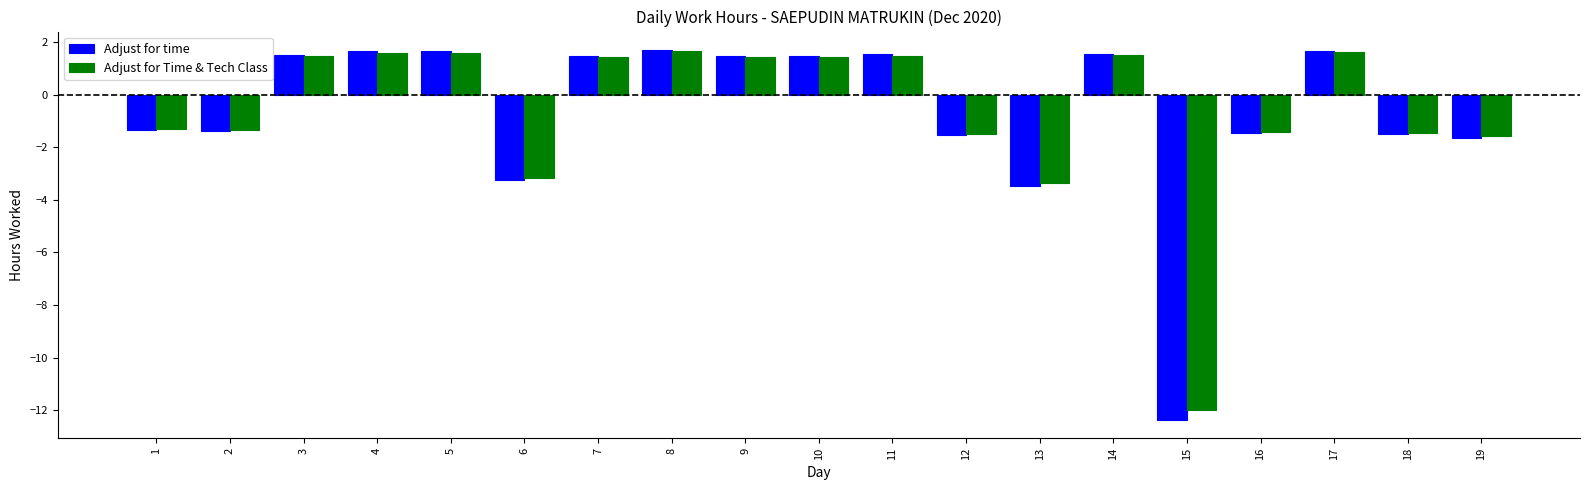

Which series has the largest range (max minus min)?

Adjust for time